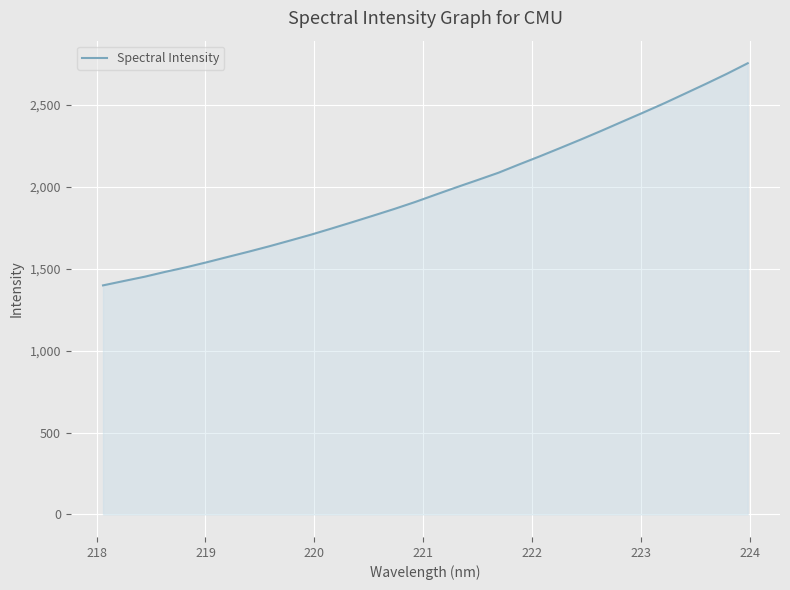

What is the greatest value displayed?

2755.1